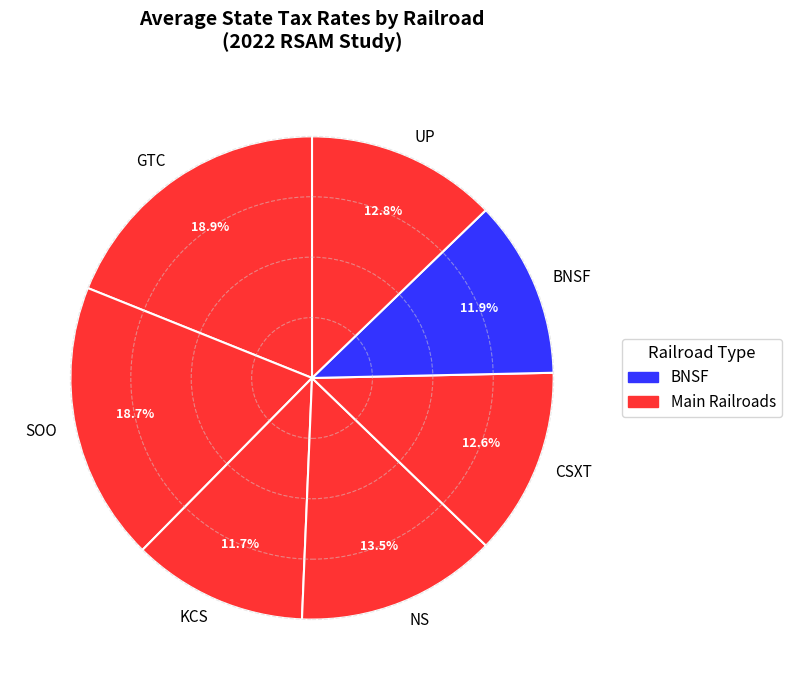

Is it true that NS is 28% of the pie?

False